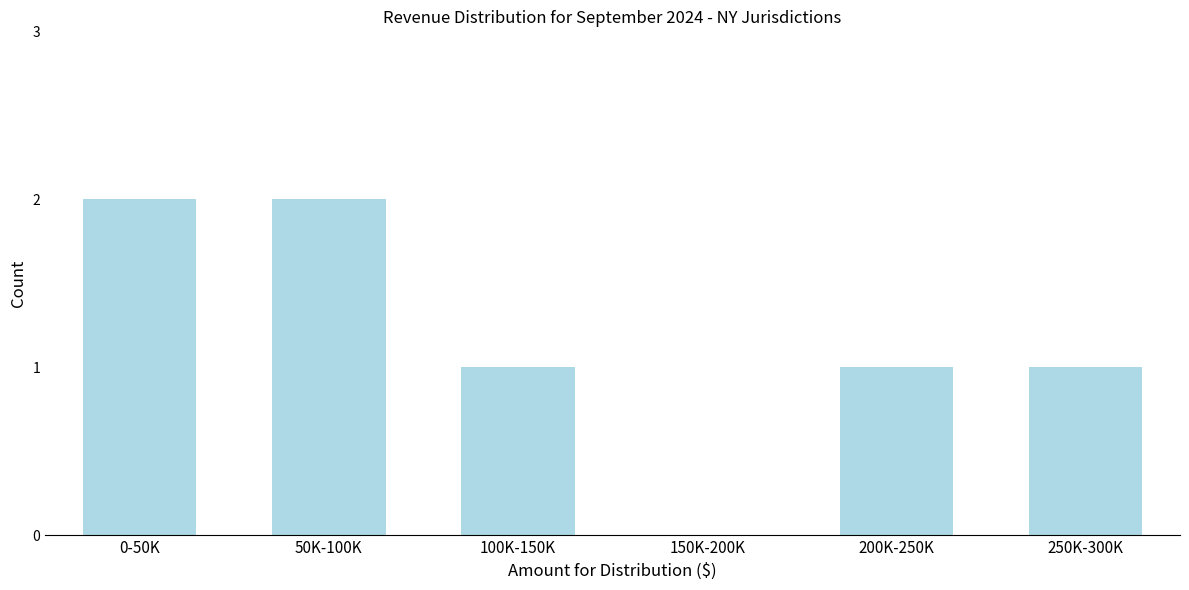

Reading right to left, list all the values displayed in this chart.

250K-300K=1	200K-250K=1	150K-200K=0	100K-150K=1	50K-100K=2	0-50K=2